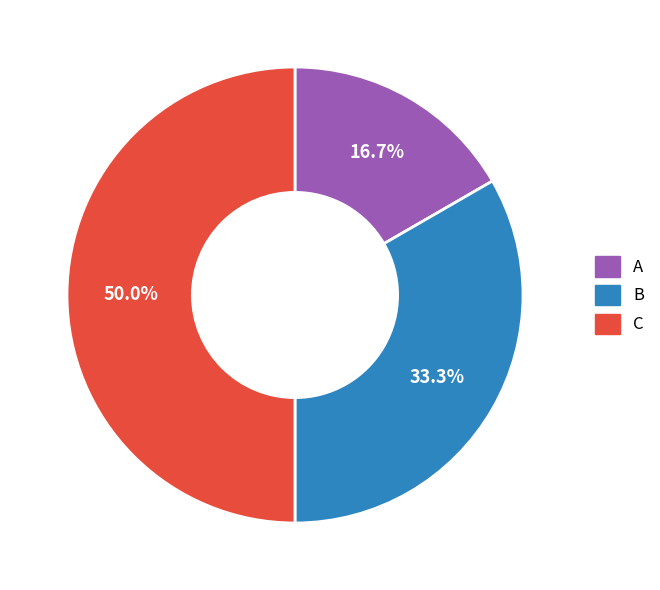

Approximately how many times larger is the value at B compared to A?

2.0